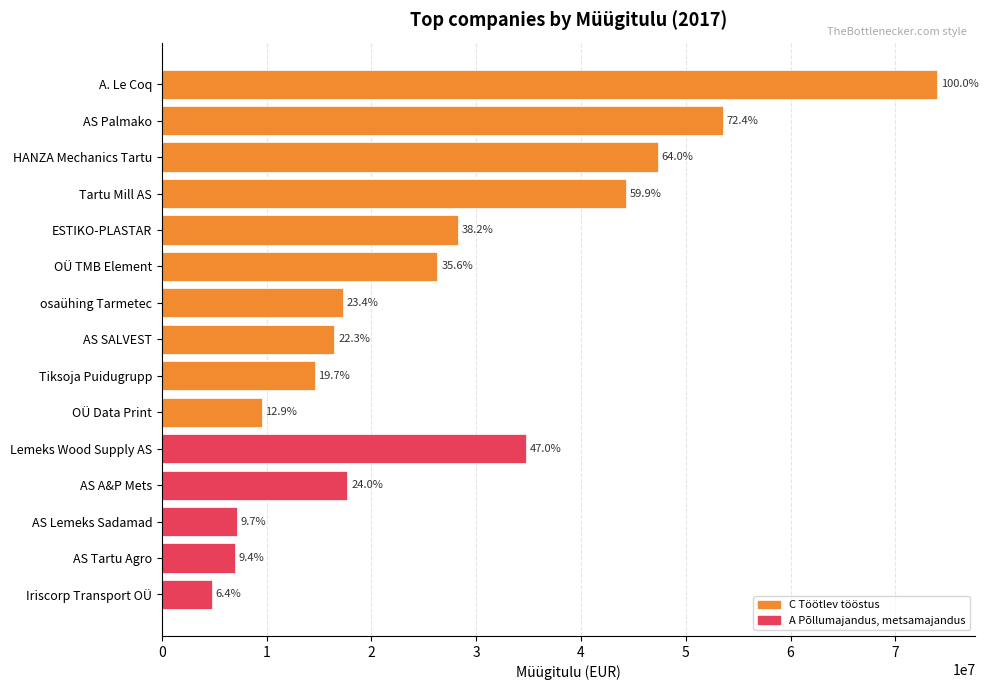

Between OÜ TMB Element and Iriscorp Transport OÜ, which series saw the biggest shift?

C Töötlev tööstus (Müügitulu)